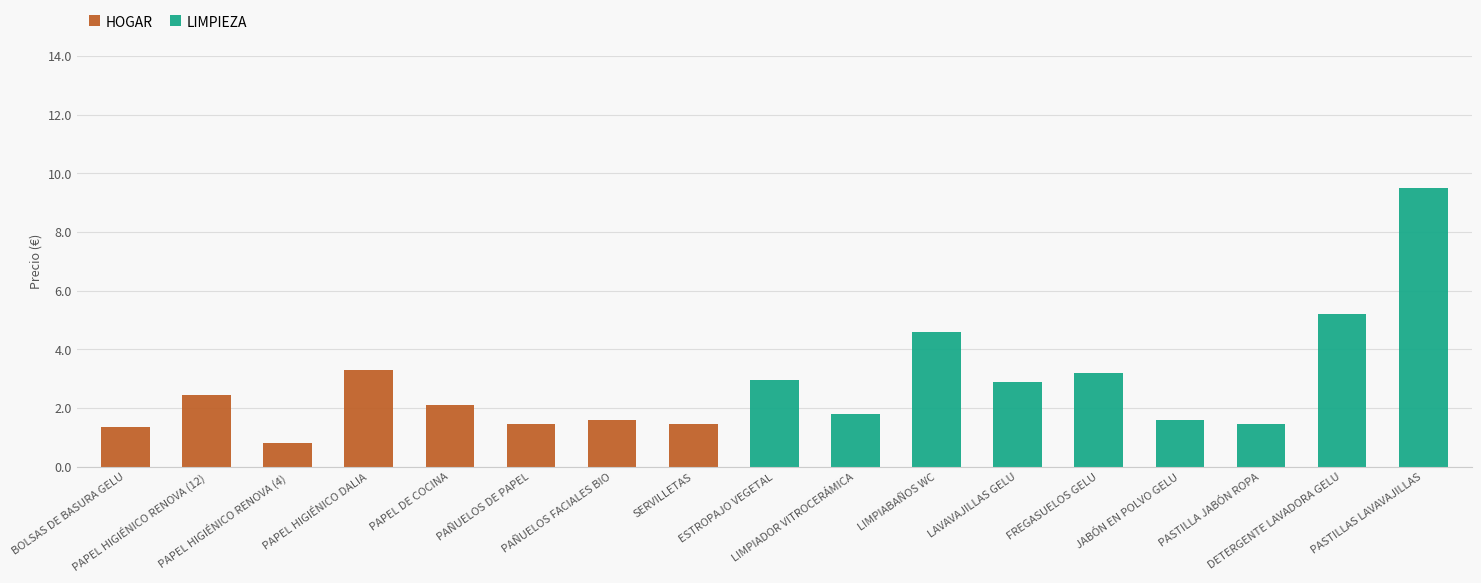

Are the bars grouped side by side (vs. stacked)?

No